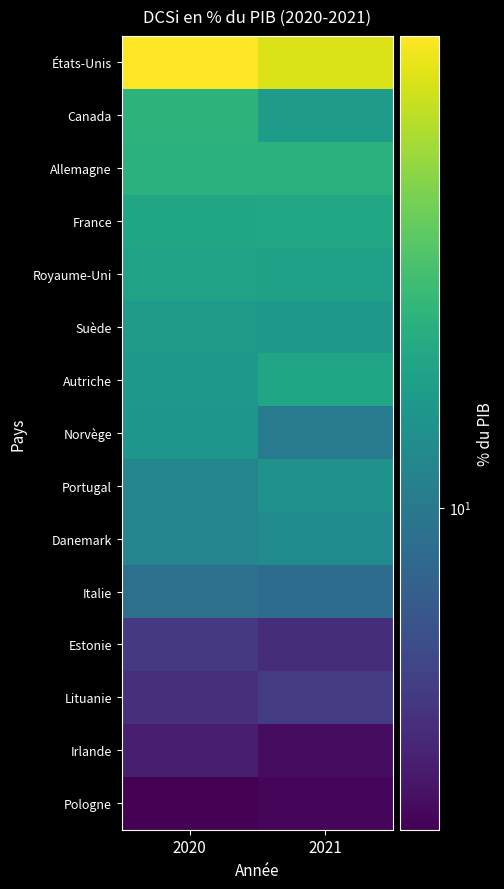

Reading right to left, what are all the values shown in this chart?

États-Unis: 2021=17.8	2020=18.8
Canada: 2021=11.7	2020=12.9
Allemagne: 2021=12.8	2020=12.8
France: 2021=12.3	2020=12.1
Royaume-Uni: 2021=11.9	2020=12.0
Suède: 2021=11.4	2020=11.5
Autriche: 2021=12.2	2020=11.5
Norvège: 2021=10.1	2020=11.3
Portugal: 2021=11.2	2020=10.5
Danemark: 2021=10.8	2020=10.5
Italie: 2021=9.5	2020=9.6
Estonie: 2021=7.5	2020=7.8
Lituanie: 2021=7.9	2020=7.5
Irlande: 2021=6.7	2020=7.1
Pologne: 2021=6.6	2020=6.5